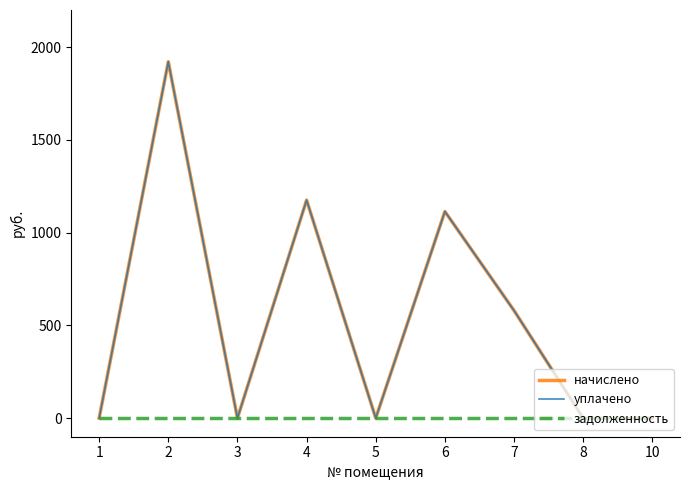

Does the chart display data point markers on the line(s)?

No